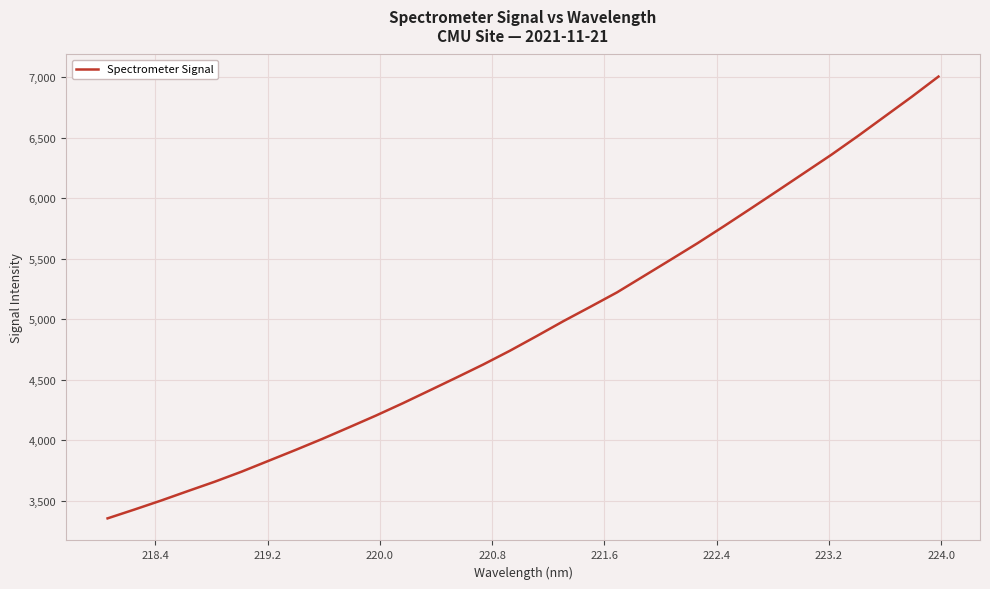

What is the difference between the maximum and minimum values?

3646.9